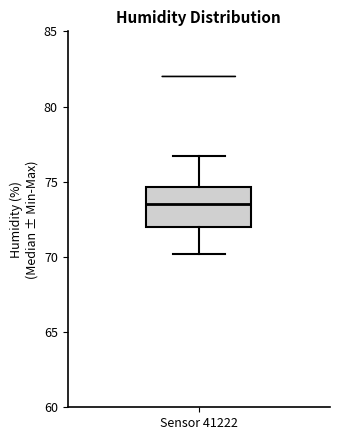

Read this box plot against the y-axis: the position of the median line, the range covered by the box, and the ends of both whiskers. The values are not printed on the chart, so give them approximately, as read against the axis.

median 73.5, box 72.0 to 74.5, whiskers 70.0 to 76.5